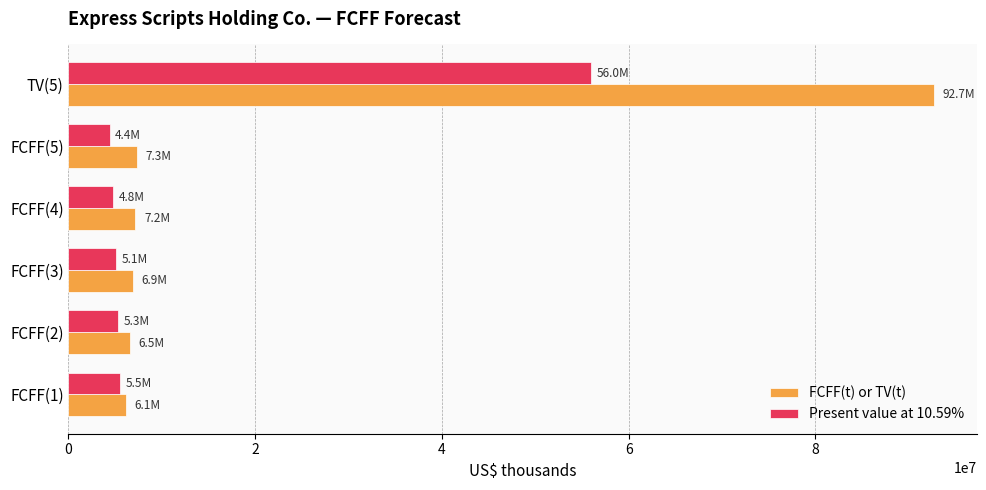

List the series in order of their overall mean, lowest first.

Present value at 10.59%, FCFF(t) or TV(t)